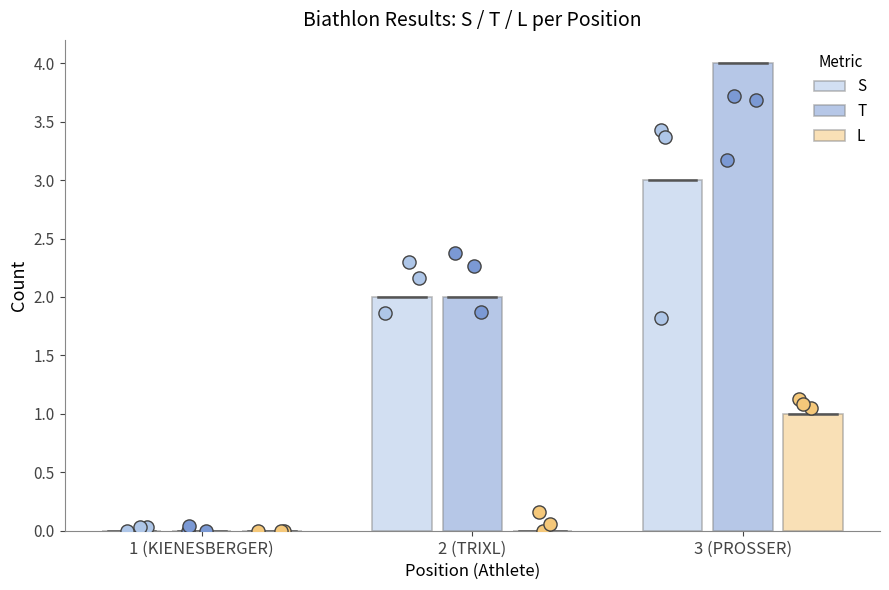

What are all the series names shown in the legend?

S, T, L